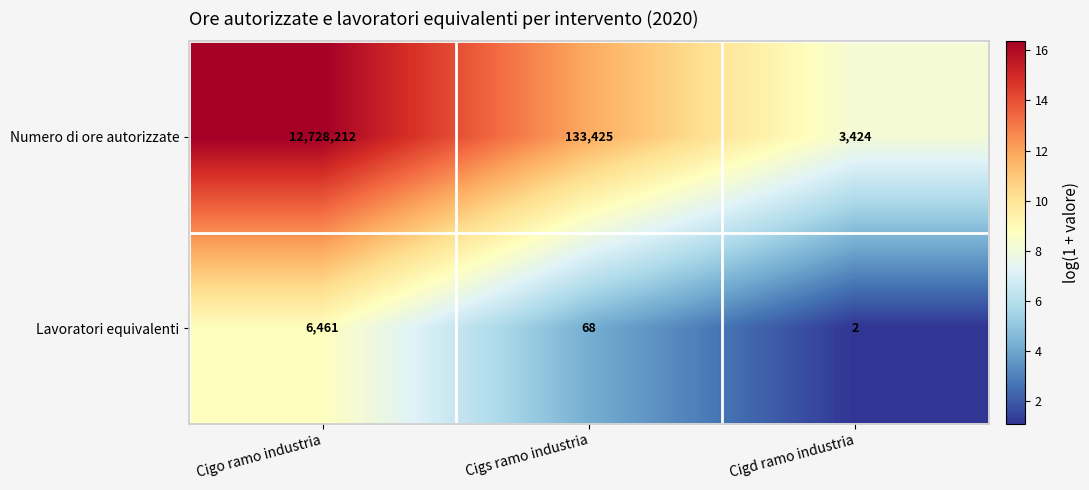

How many values in the Numero di ore autorizzate series are below 133425?

1